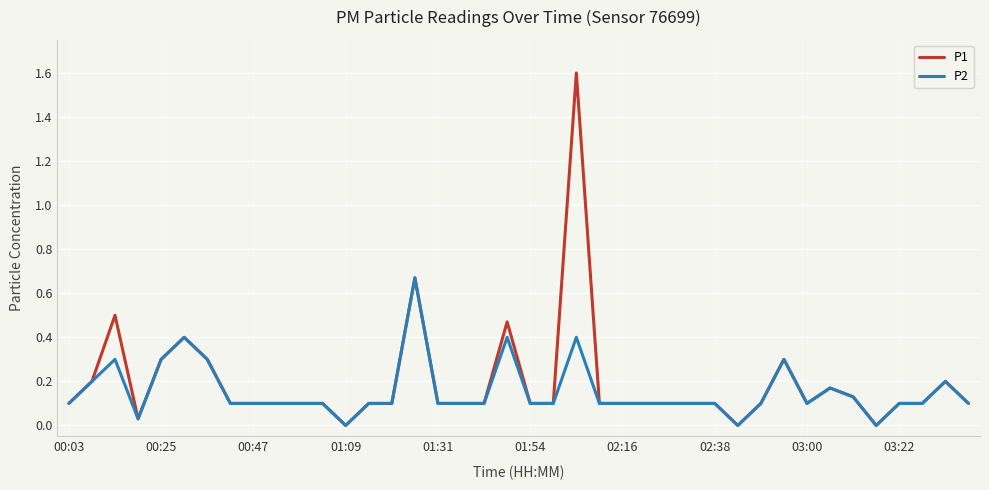

Which series has the widest spread of values?

P1